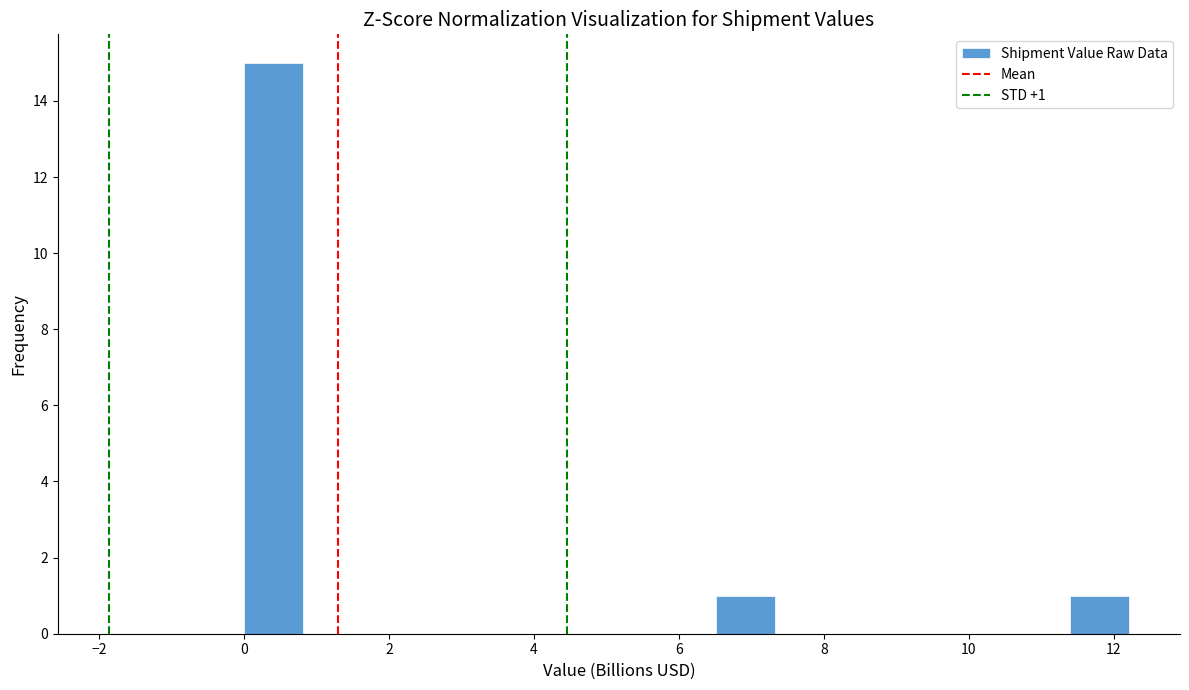

Which range on the x-axis has the tallest bar?

0.0 to 0.8